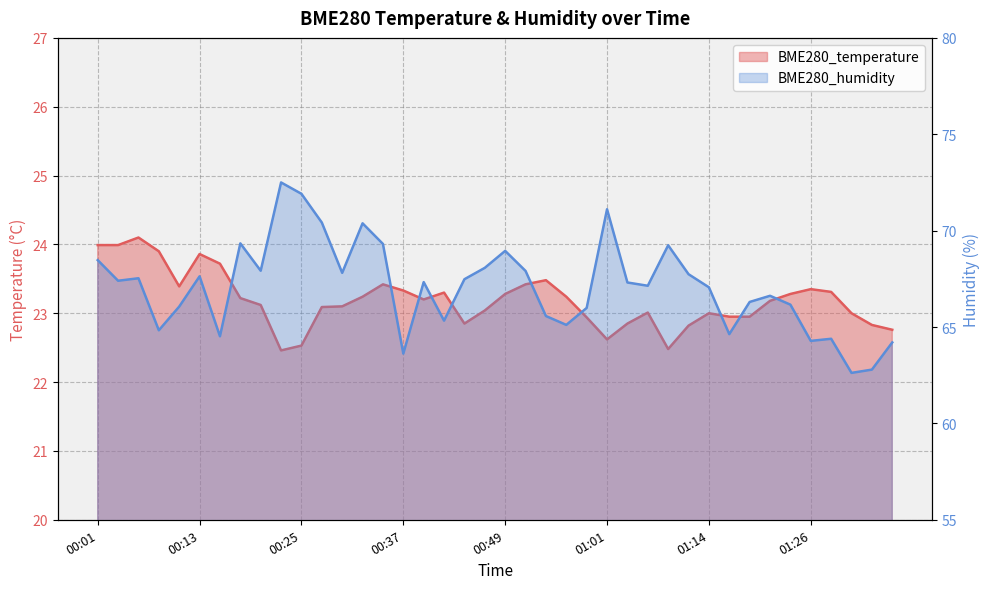

True or false: BME280_temperature has a value of 33.8 at 00:01.

False